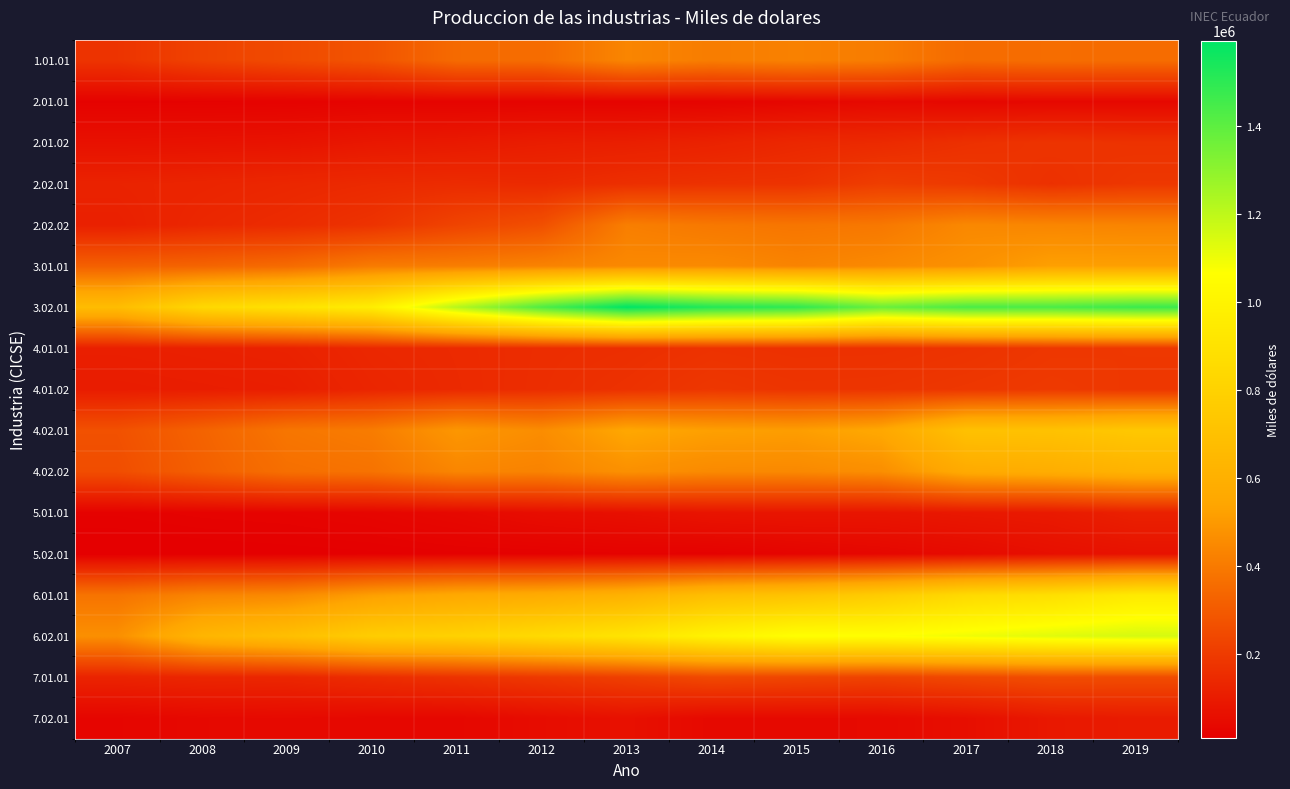

Which series changed the most between 2007 and 2019?

3.02.01